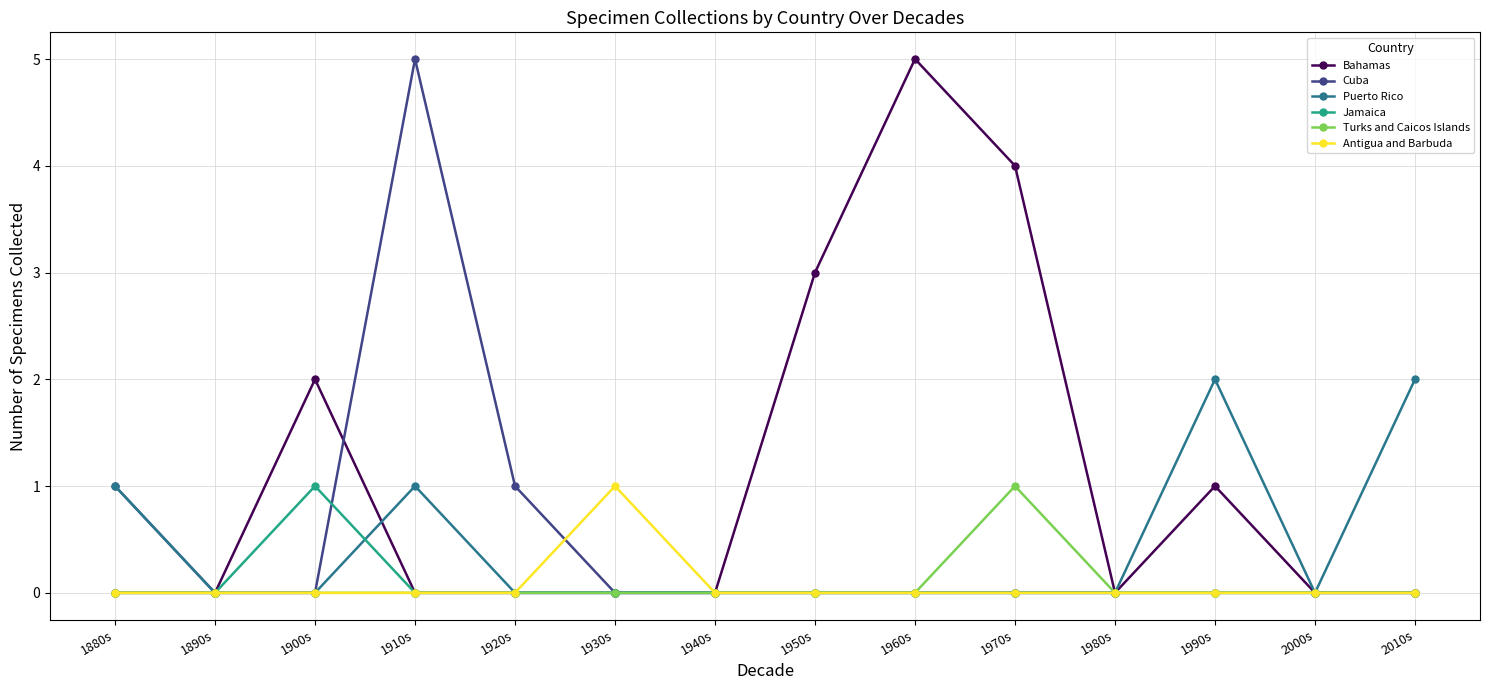

Where is the first local maximum for Bahamas?

1900s